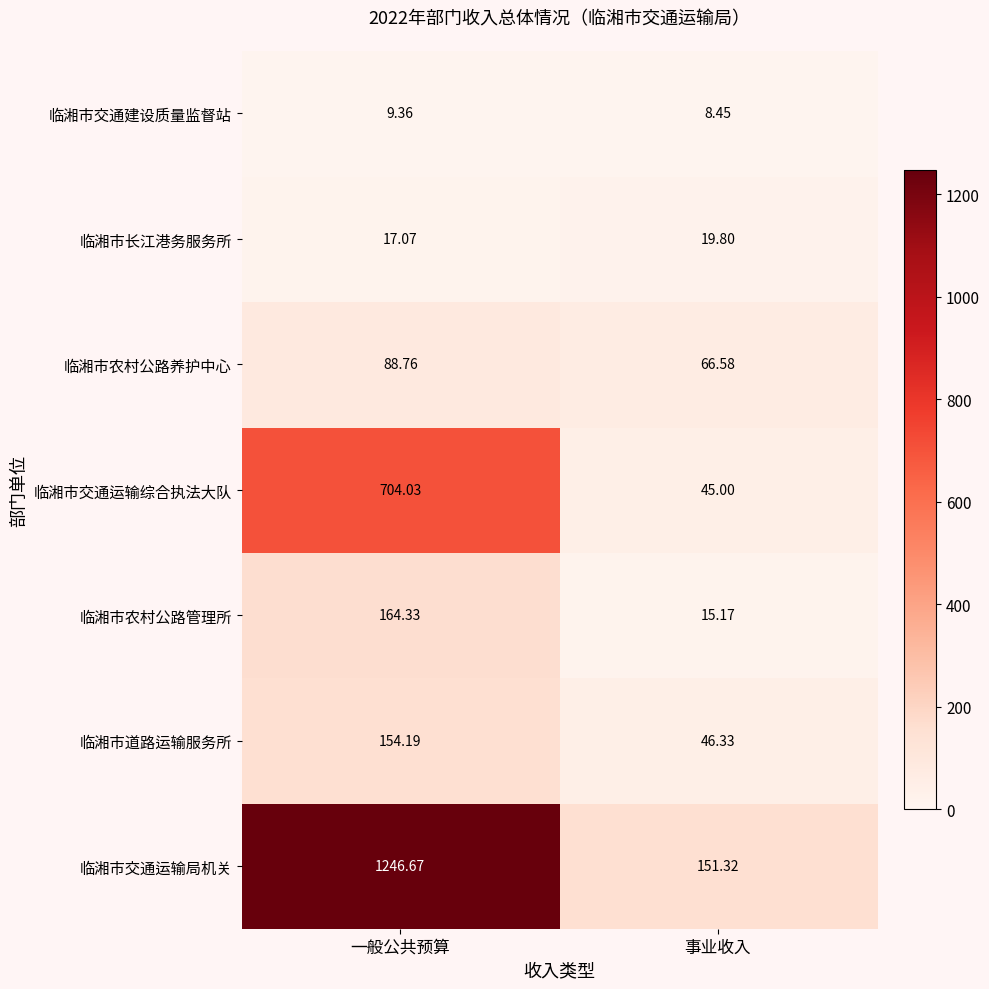

Which series has the largest total across all categories?

临湘市交通运输局机关